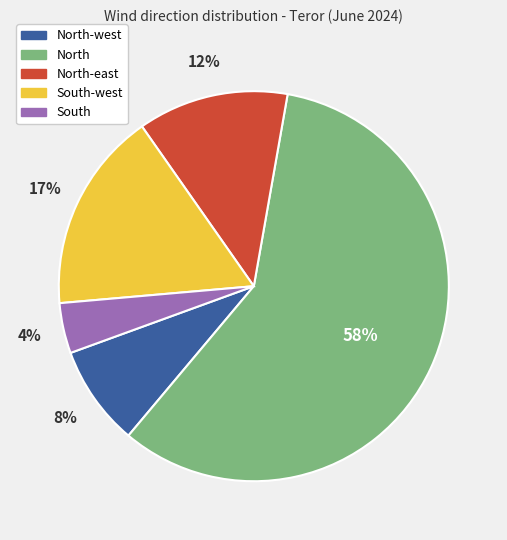

Approximately how many times larger is the value at South compared to North-west?

0.5